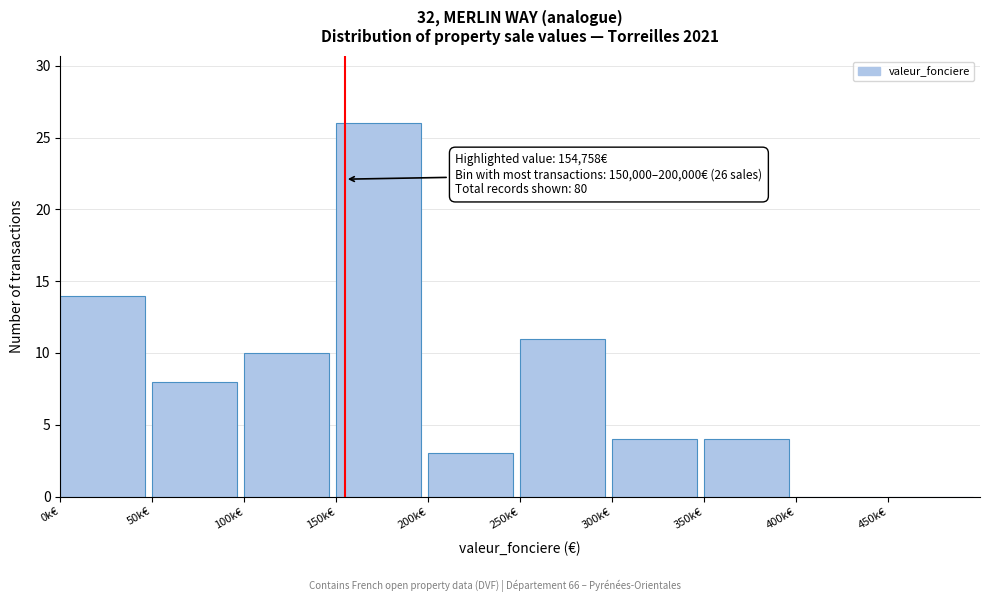

Reading left to right, what are all the values shown in this chart?

0k€=14	50k€=8	100k€=10	150k€=26	200k€=3	250k€=11	300k€=4	350k€=4	400k€=0	450k€=0